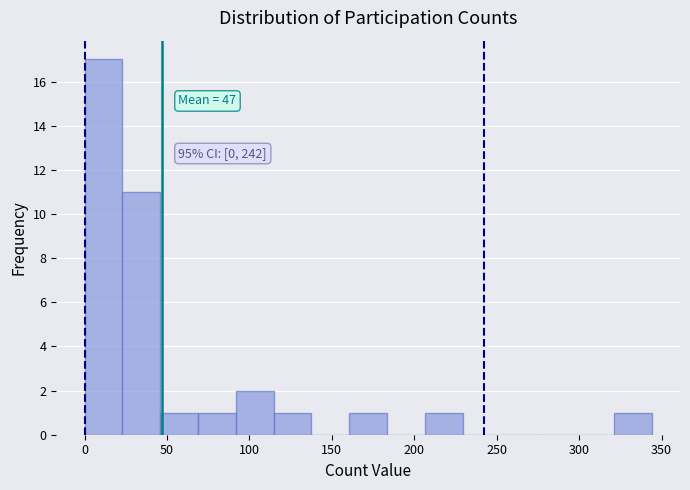

Over which range of the x-axis is the bar tallest?

0 to 25